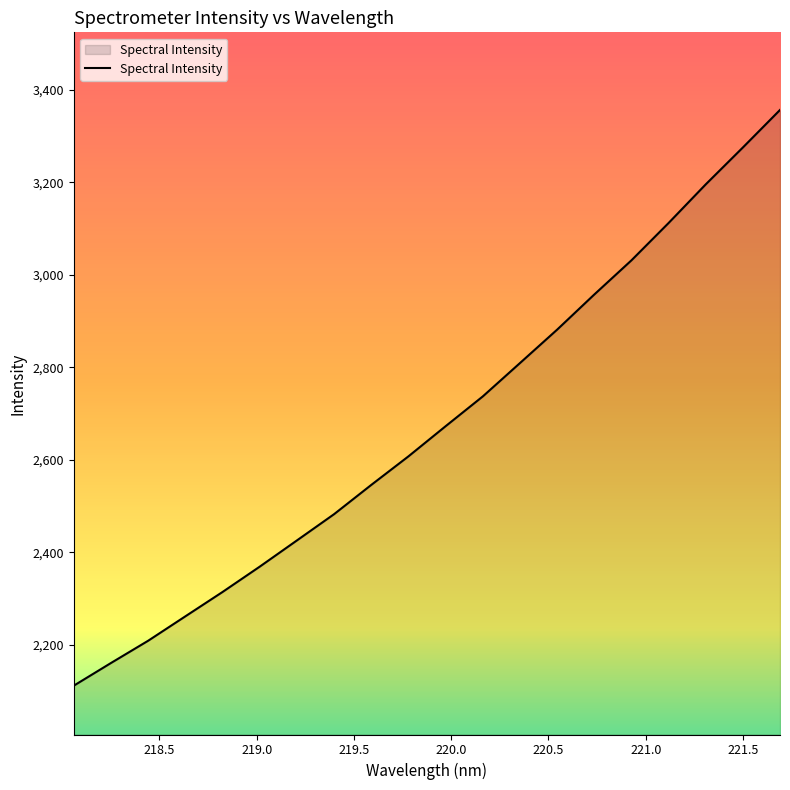

What is the greatest value displayed?

3356.9